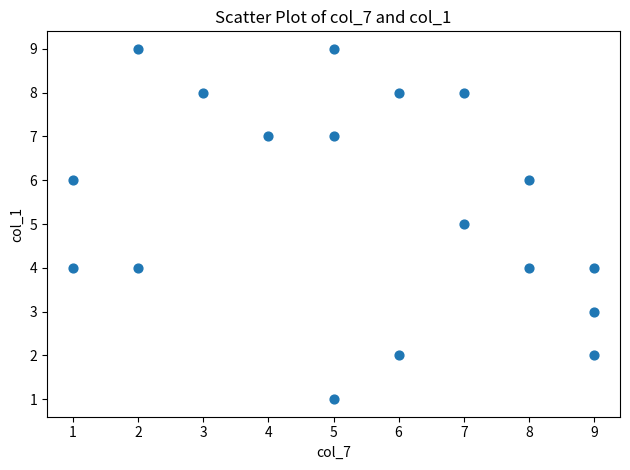

List the coordinates of all points as (X, Y) pairs, reading left to right.

(1, 6)  (1, 4)  (2, 9)  (2, 4)  (3, 8)  (4, 7)  (5, 1)  (5, 9)  (5, 7)  (6, 2)  (6, 8)  (7, 8)  (7, 5)  (8, 6)  (8, 4)  (9, 4)  (9, 2)  (9, 3)